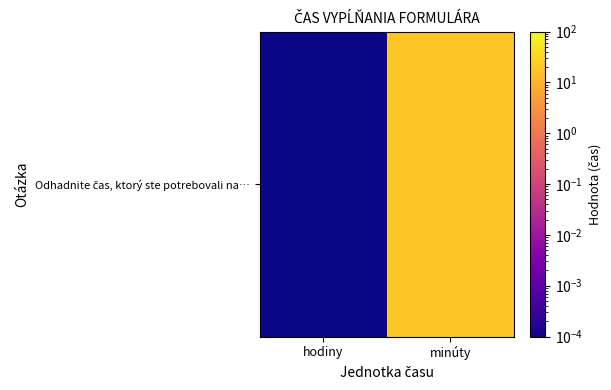

At which label is the value closest to 10?

hodiny